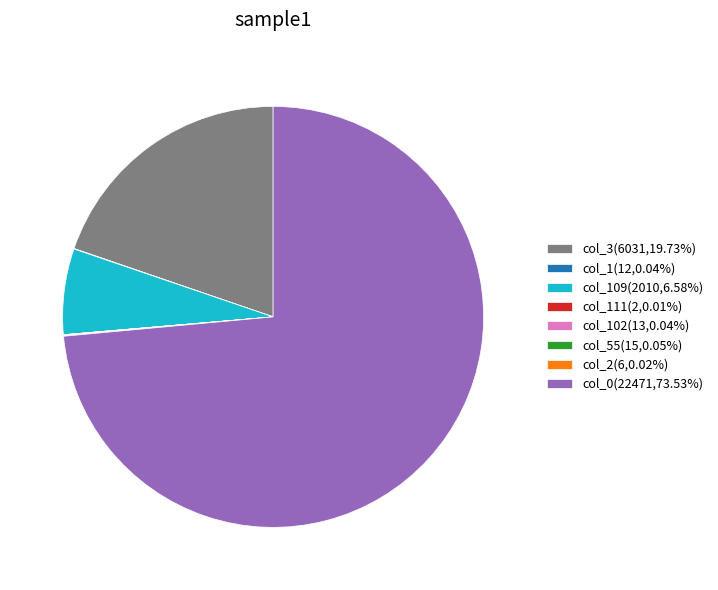

Does any single category account for the majority?

Yes